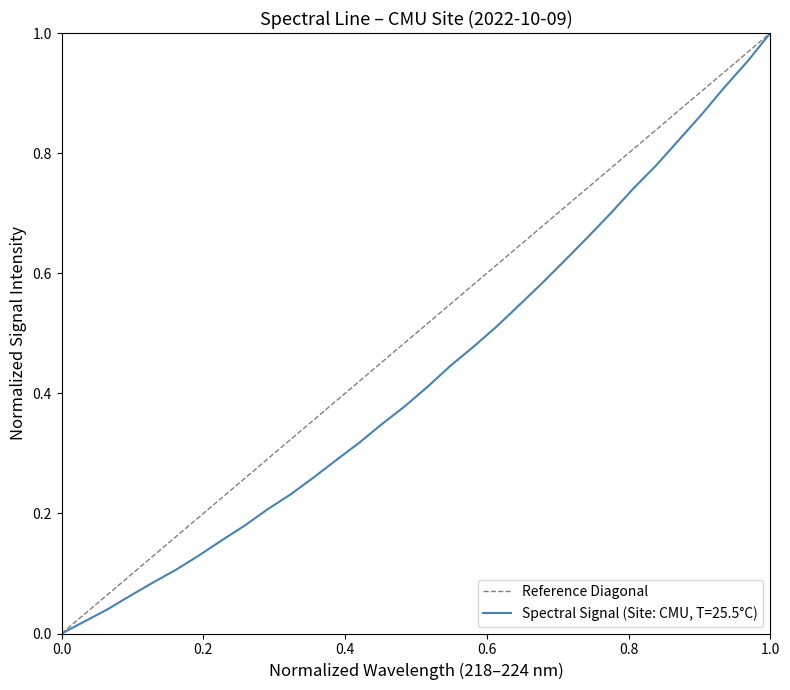

Is it true that Spectral Signal (Site: CMU, T=25.5°C) equals 0.0 at 0.0?

True